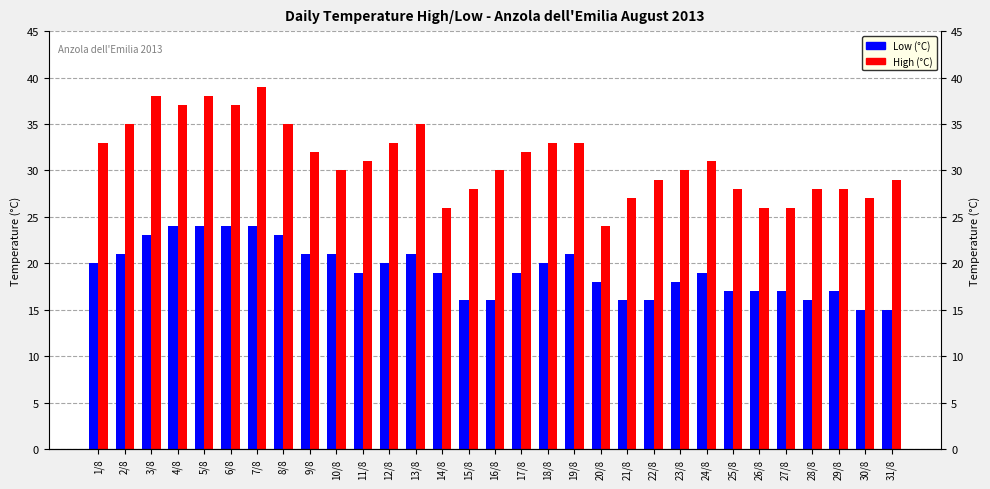

At which label does TMIN °C reach its minimum?

30/8